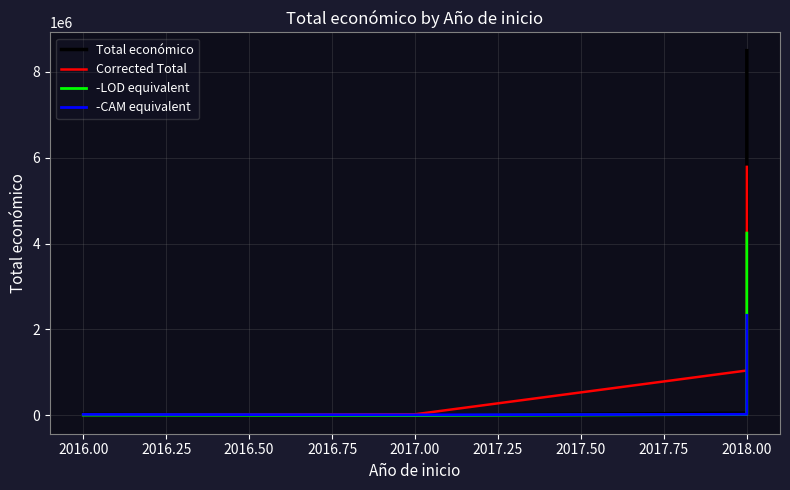

Rank the series at 2018.00 from lowest to highest value.

-LOD equivalent, -CAM equivalent, Total económico, Corrected Total